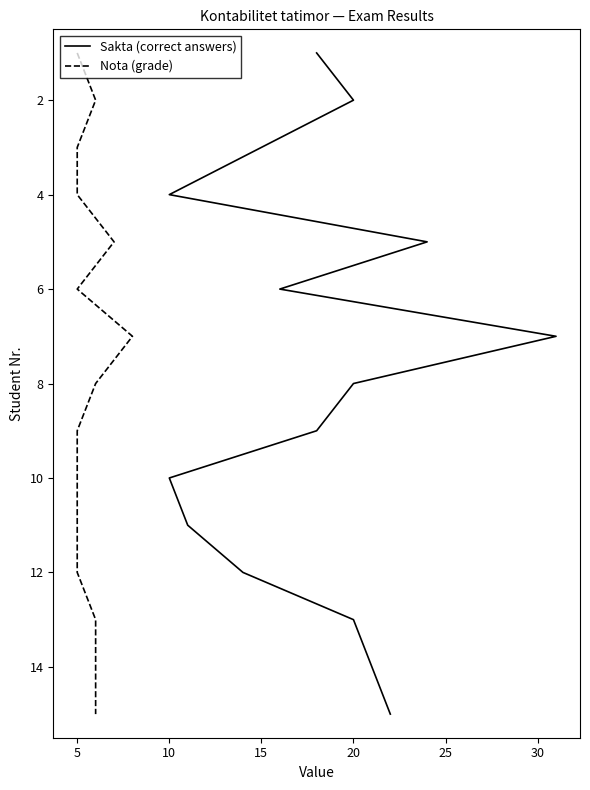

Which series has the widest spread of values?

Sakta (correct answers)